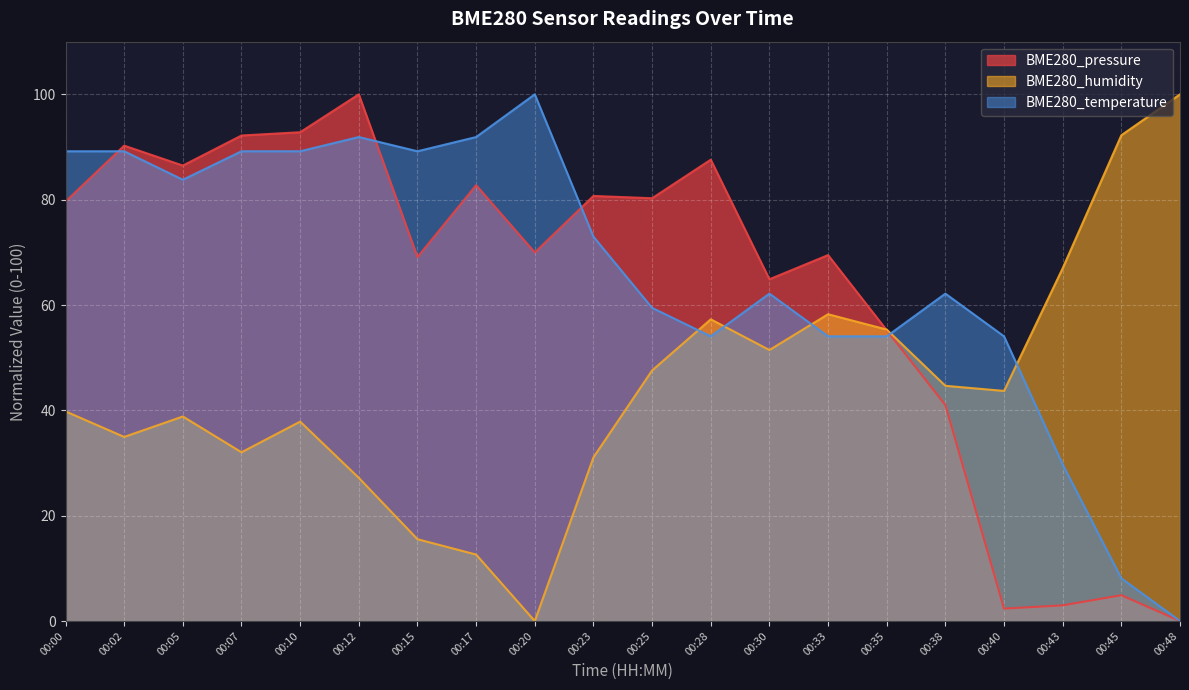

At which category does BME280_temperature reach its first local peak?

00:12